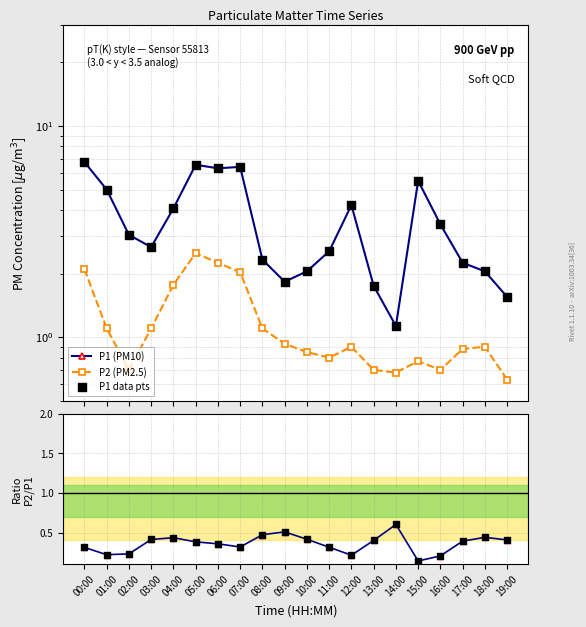

Which series has the largest total across all categories?

P1 (PM10)